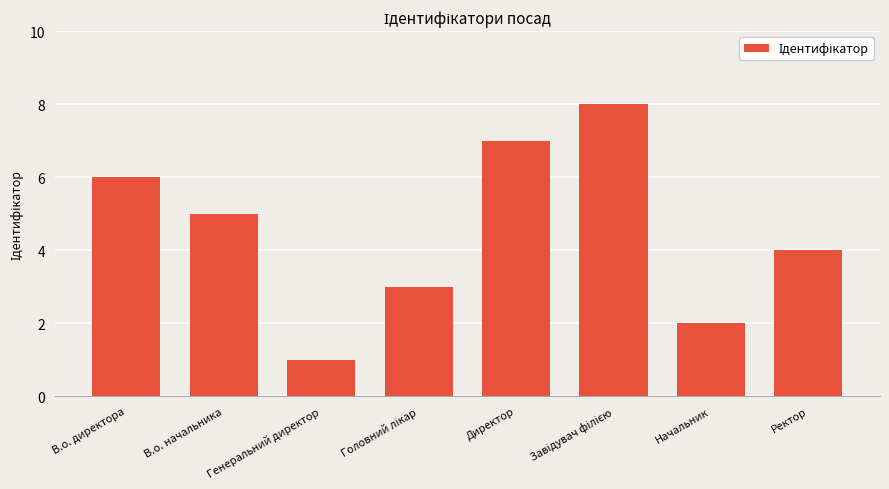

What is the ratio of the value at Генеральний директор to the value at В.о. начальника?

0.2